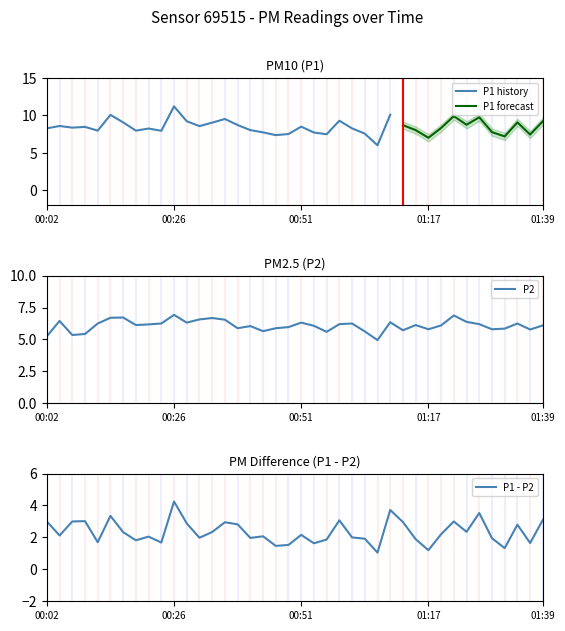

Is it true that the value at 00:19 is 6.1?

True